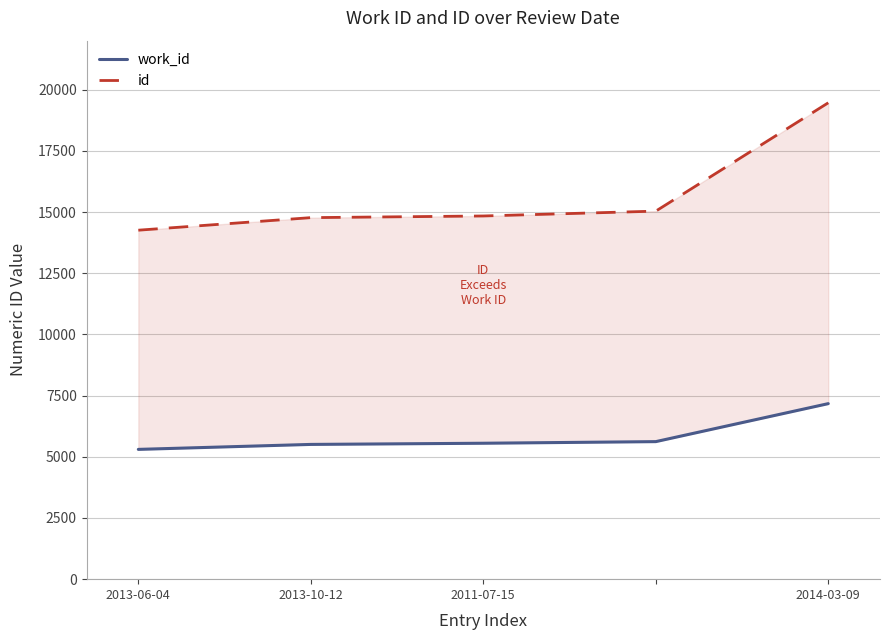

What is the spread (max minus min) of values at 2013-10-12?

9265